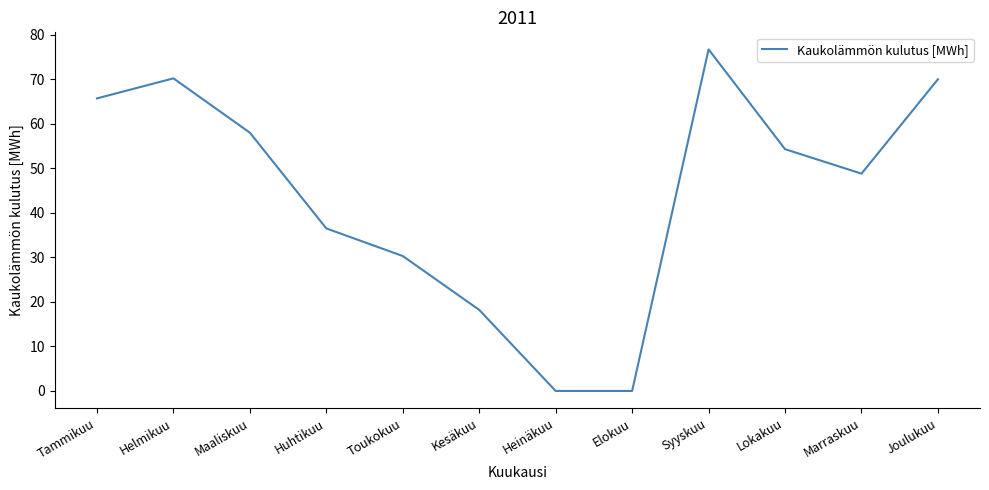

What is the sum of the values at Joulukuu and Heinäkuu?

70.0